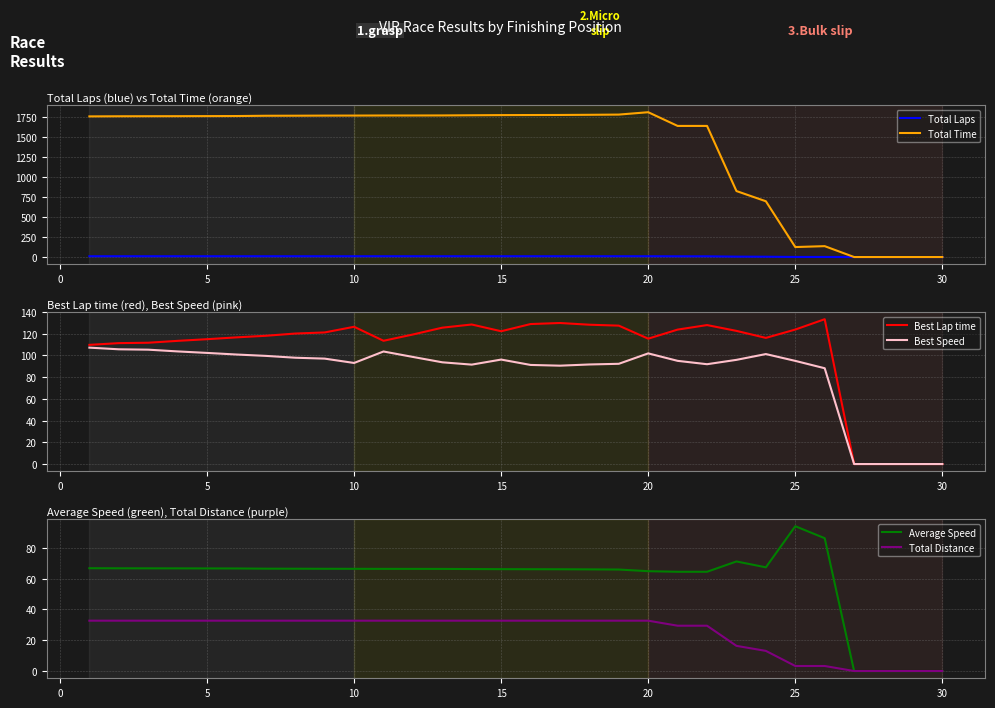

Reading left to right, list all the values displayed in this chart.

Total Laps: 10.0	10.0	10.0	10.0	10.0	10.0	10.0	10.0	10.0	10.0	10.0	10.0	10.0	10.0	10.0	10.0	10.0	10.0	10.0	10.0	9.0	9.0	5.0	4.0	1.0	1.0	0.0	0.0	0.0	0.0
Total Time: 1763.3	1764.8	1765.4	1765.9	1766.8	1767.6	1771.2	1771.9	1773.1	1773.6	1774.5	1774.7	1775.3	1777.5	1779.4	1780.4	1781.2	1783.2	1785.9	1815.6	1643.7	1643.8	827.2	699.2	125.2	136.5	0.0	0.0	0.0	0.0
Best Lap time: 109.8	111.4	111.7	113.5	115.0	116.7	118.2	120.2	121.2	126.4	113.5	119.3	125.6	128.5	122.3	129.0	129.9	128.3	127.5	115.5	123.8	128.0	122.7	116.2	123.9	133.4	0.0	0.0	0.0	0.0
Best Speed: 107.2	105.7	105.4	103.7	102.4	100.9	99.6	97.9	97.1	93.1	103.7	98.6	93.7	91.6	96.2	91.3	90.6	91.7	92.3	101.9	95.1	92.0	96.0	101.3	95.0	88.2	0.0	0.0	0.0	0.0
Average Speed: 66.8	66.7	66.7	66.7	66.6	66.6	66.5	66.4	66.4	66.4	66.3	66.3	66.3	66.2	66.2	66.1	66.1	66.0	65.9	64.8	64.5	64.5	71.2	67.3	94.0	86.3	0.0	0.0	0.0	0.0
Total Distance: 32.7	32.7	32.7	32.7	32.7	32.7	32.7	32.7	32.7	32.7	32.7	32.7	32.7	32.7	32.7	32.7	32.7	32.7	32.7	32.7	29.4	29.4	16.4	13.1	3.3	3.3	0.0	0.0	0.0	0.0